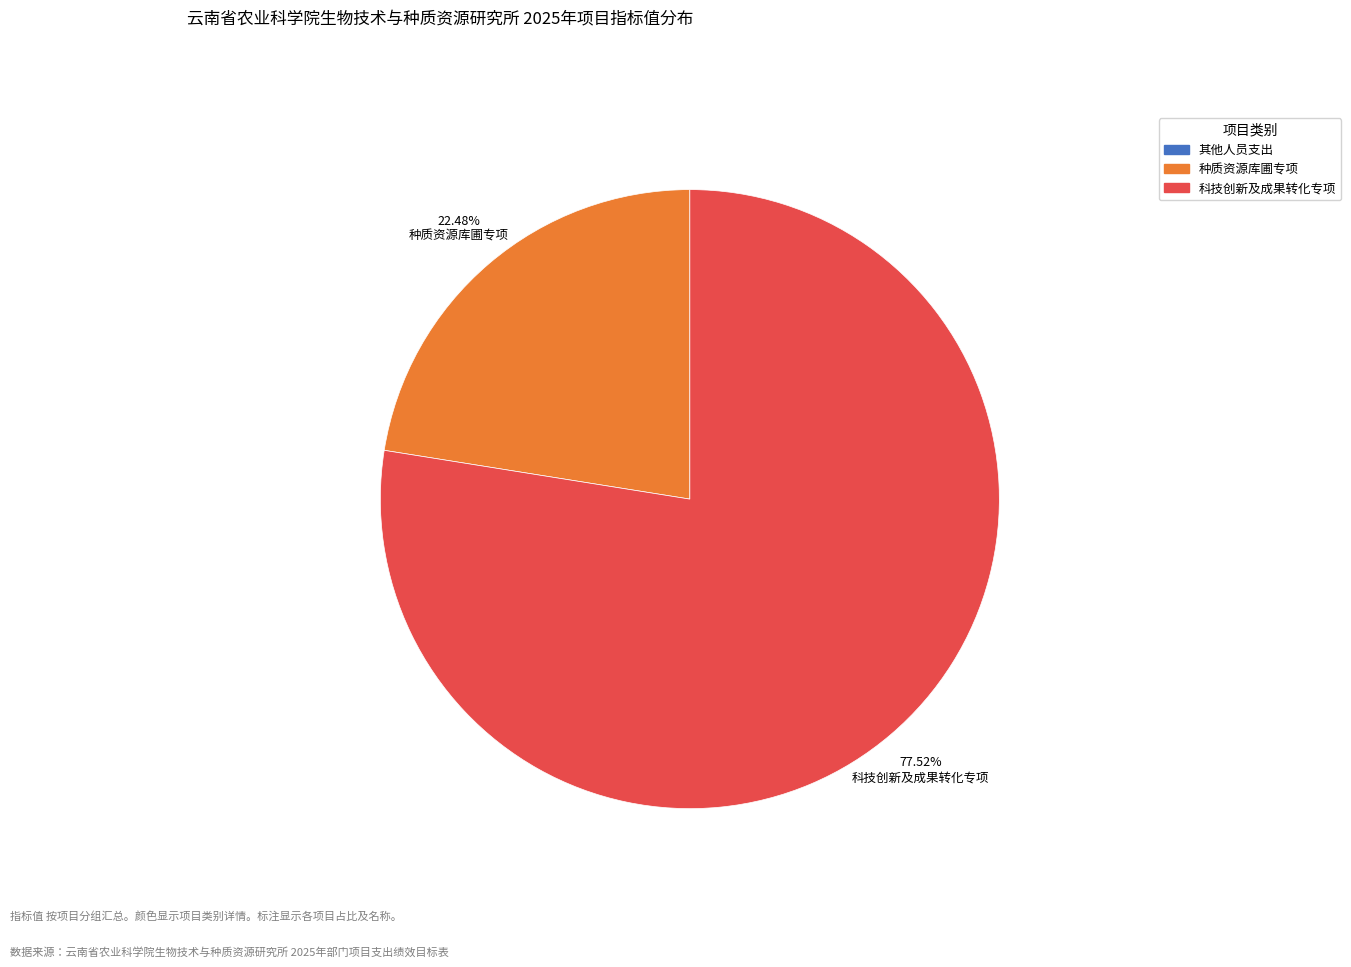

Is there any slice that represents more than half of the pie?

Yes